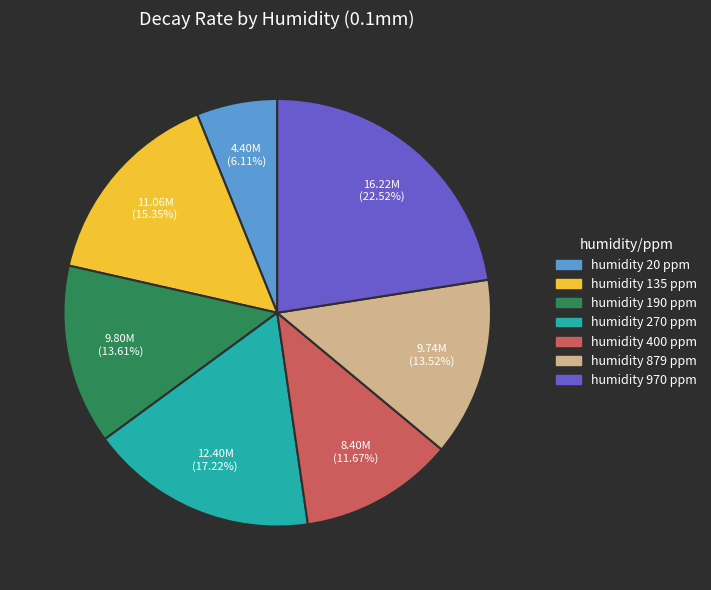

Is there a majority slice in this chart?

No